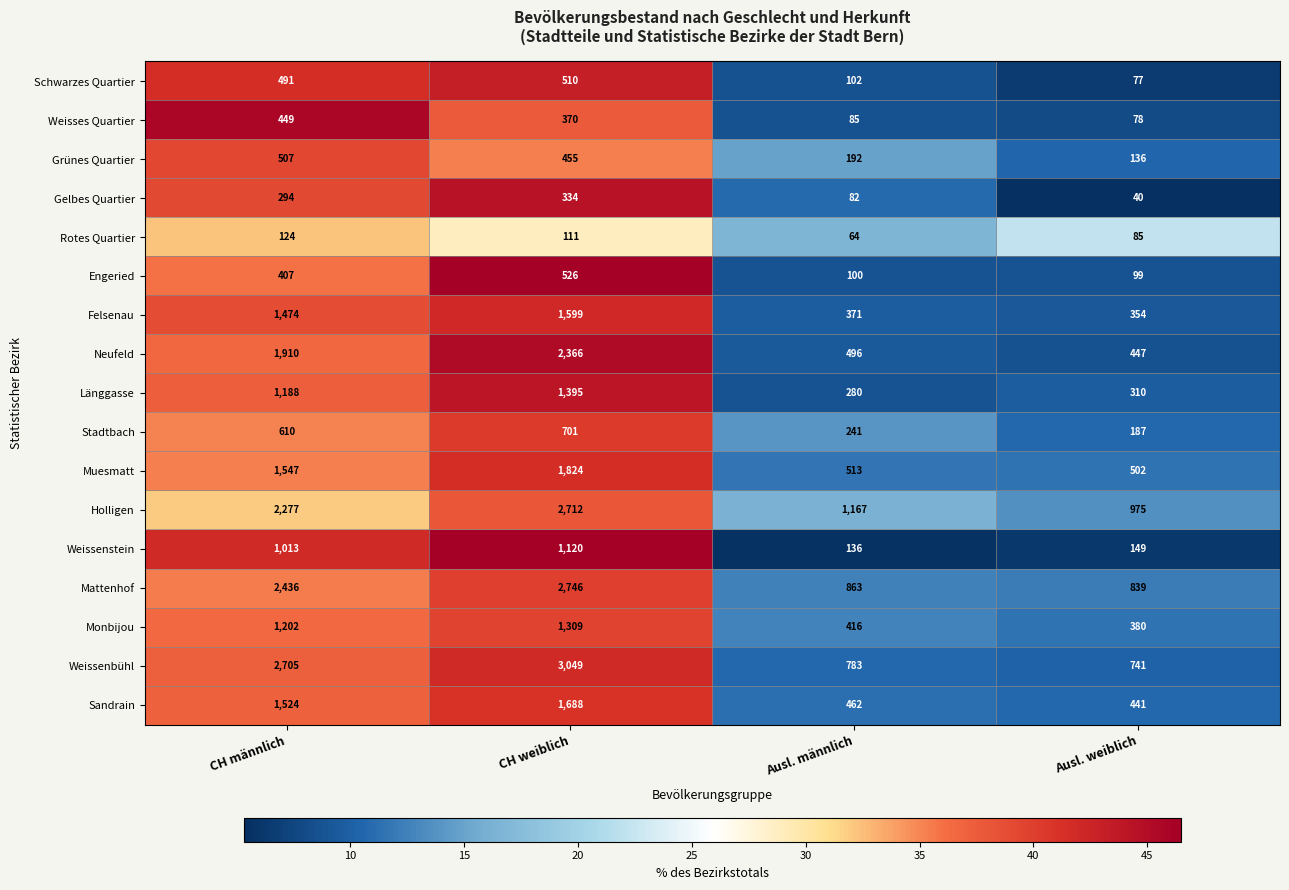

Where is Sandrain nearest to the value 1064?

CH männlich